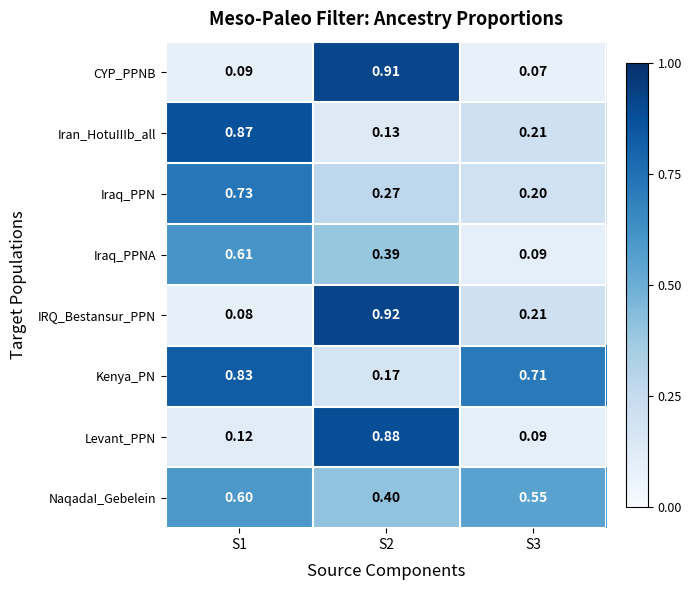

Rank the series by their maximum value, from highest to lowest.

IRQ_Bestansur_PPN, CYP_PPNB, Levant_PPN, Iran_HotuIIIb_all, Kenya_PN, Iraq_PPN, Iraq_PPNA, NaqadaI_Gebelein